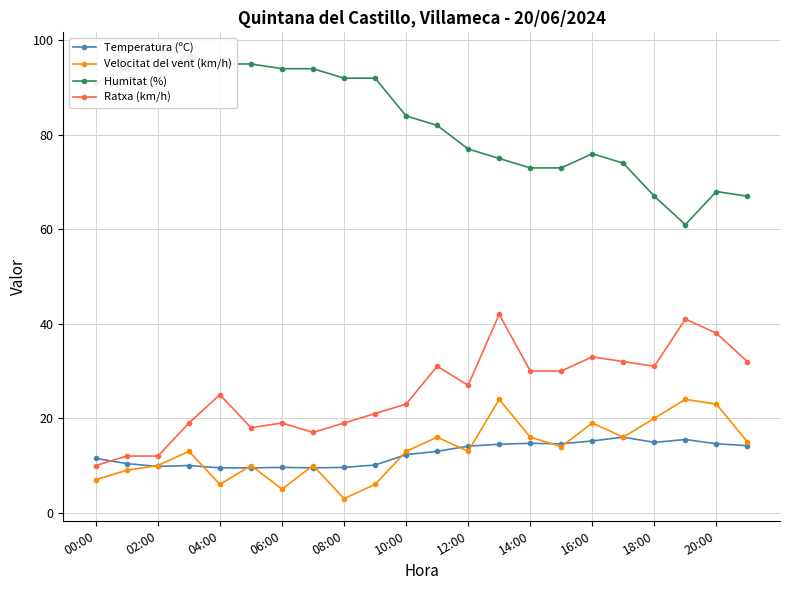

Which series has the largest total across all categories?

Humitat (%)